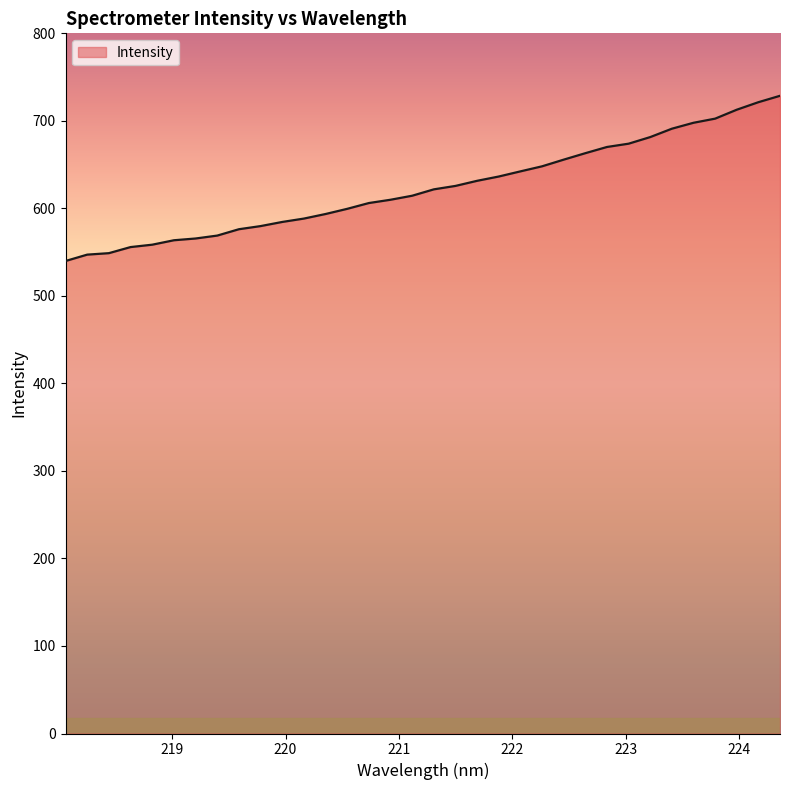

What is the difference between the maximum and minimum values?

188.8